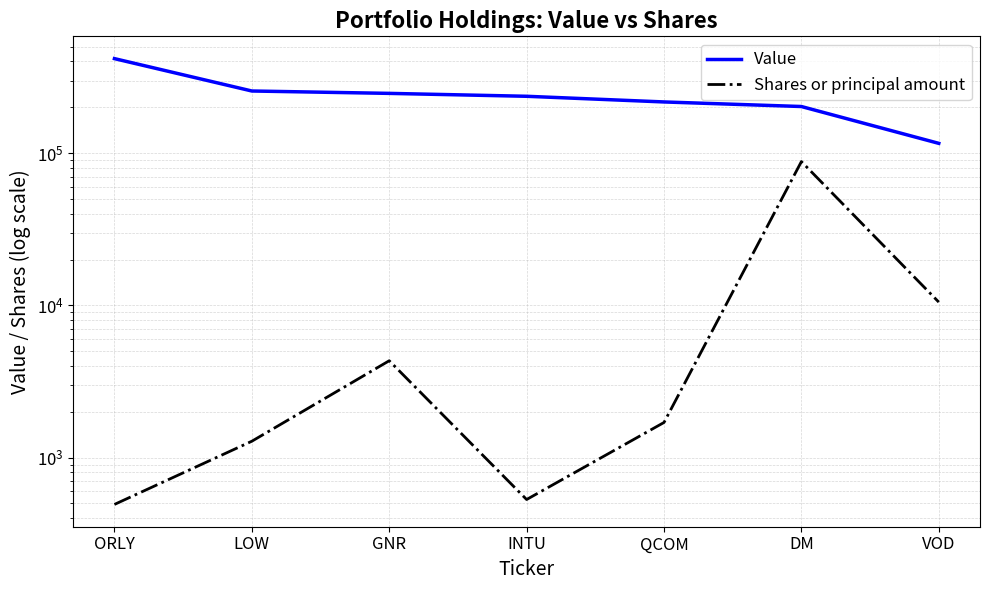

Where does the Value series first go above 236290?

ORLY